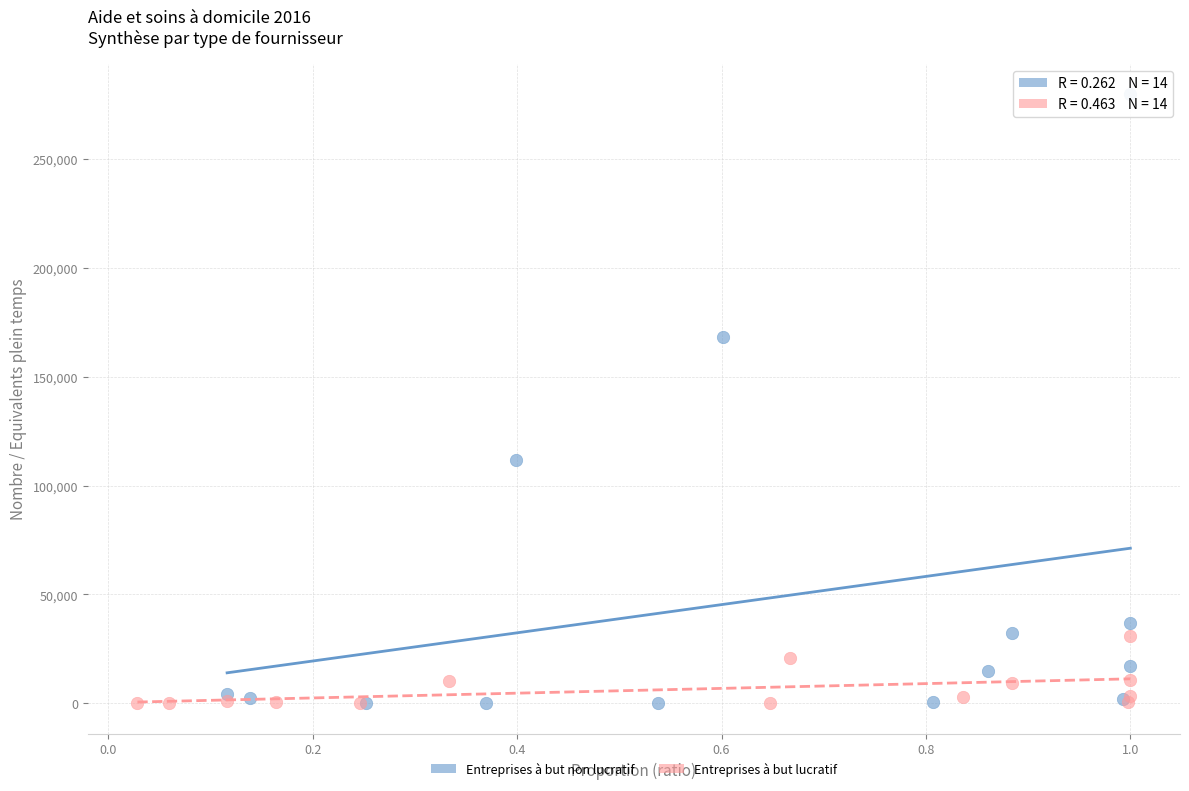

Which series has the widest spread of Y values?

Entreprises à but non lucratif